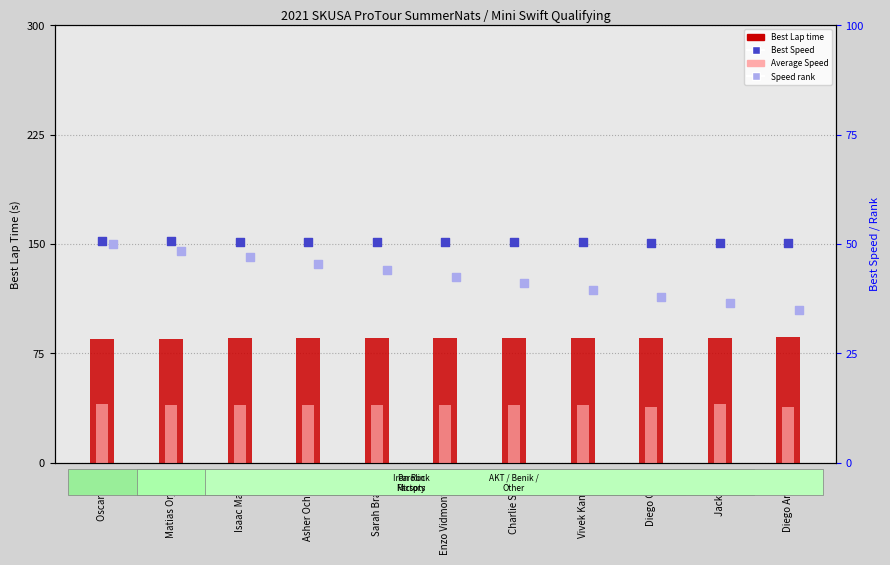

At which category is the sum across all series the highest?

Oscar Iliffe